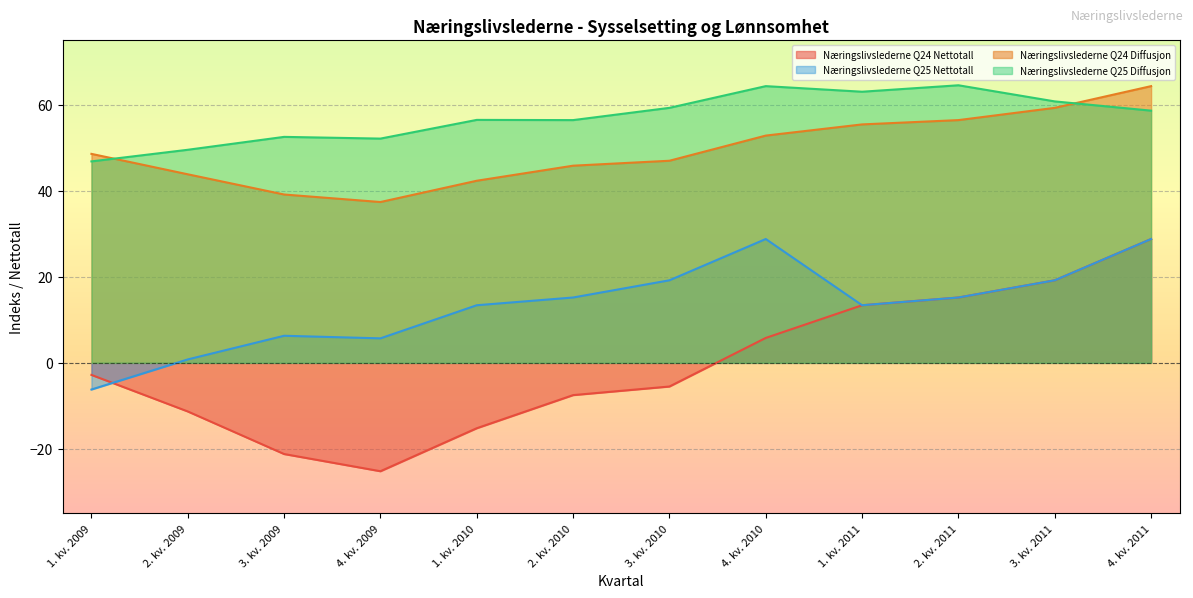

What is the label of the 8th point from the left?

4. kv. 2010